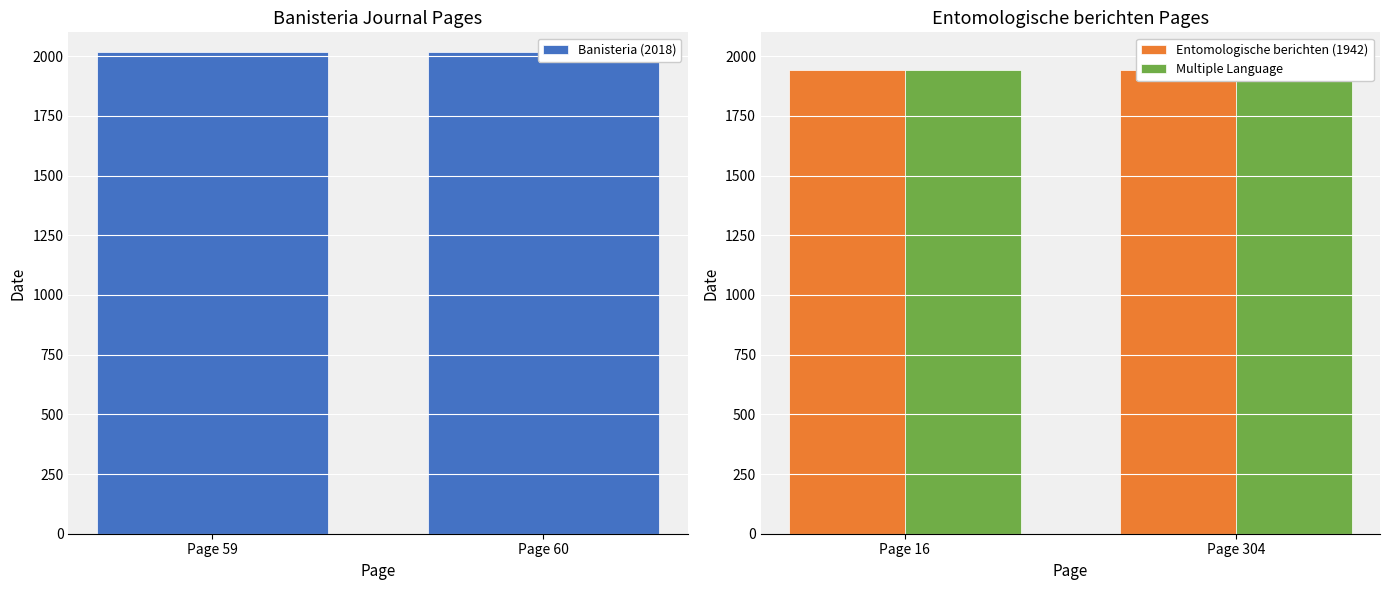

What is the value of the Multiple Language bar at the 2nd from the left?

1942